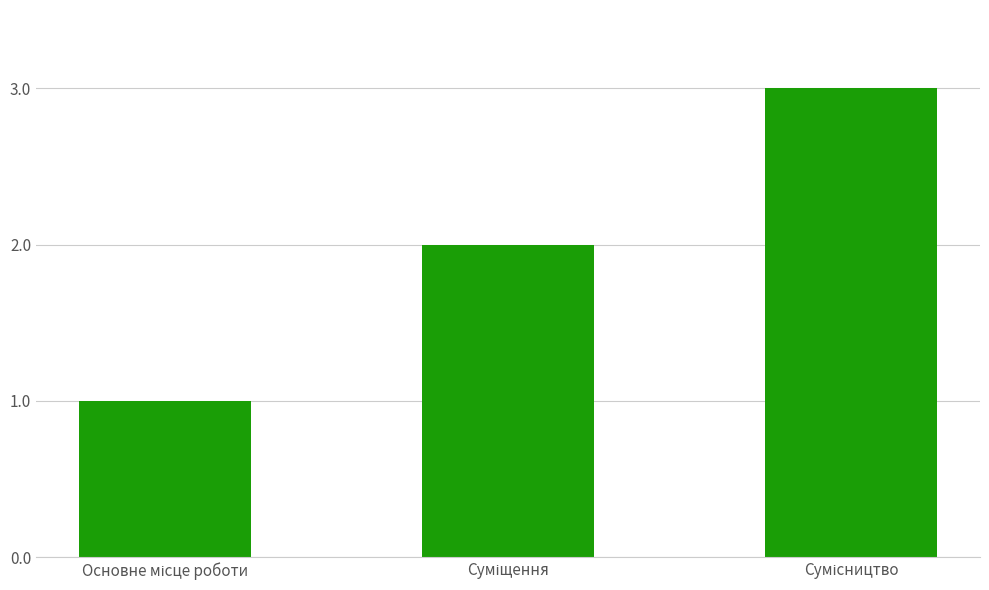

What is the sum of all values?

6